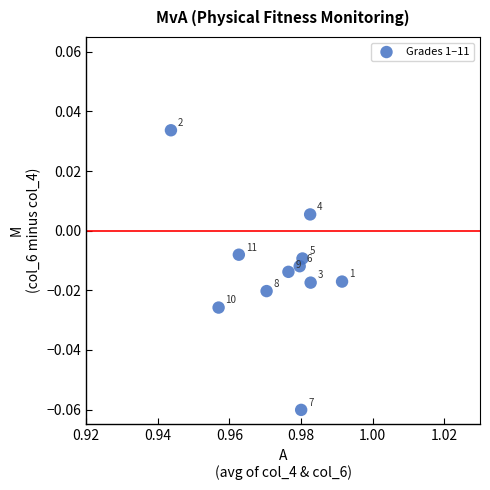

What is the average X value?

1.0